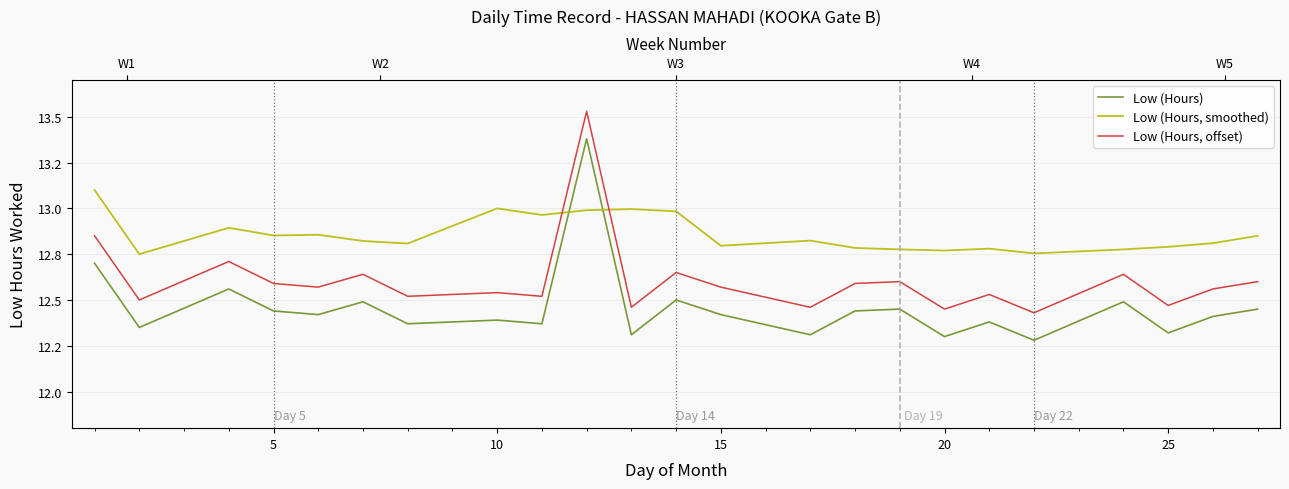

Which series ends up on top after the final intersection of Low (Hours, smoothed) and Low (Hours)?

Low (Hours, smoothed)